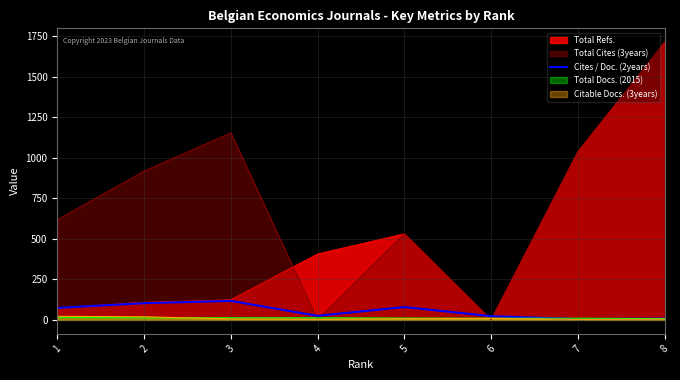

How many lines are shown in the chart?

5